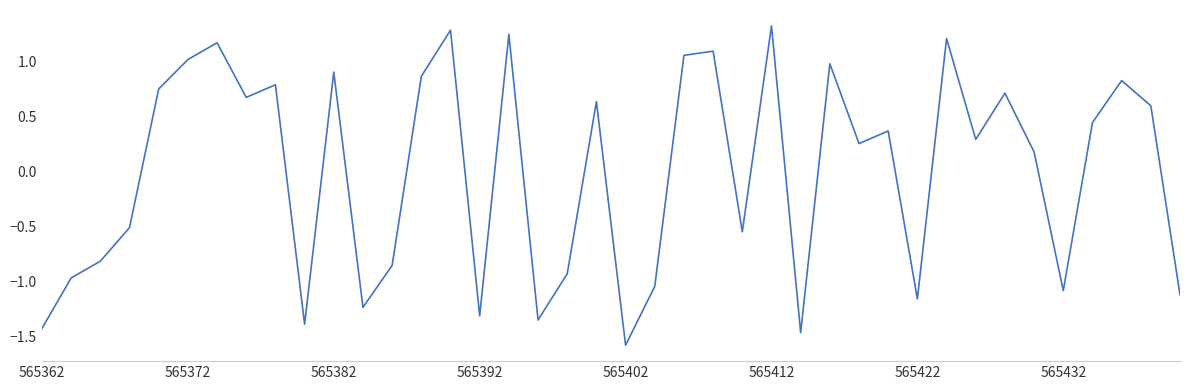

What is the minimum value shown in the chart?

-1.6